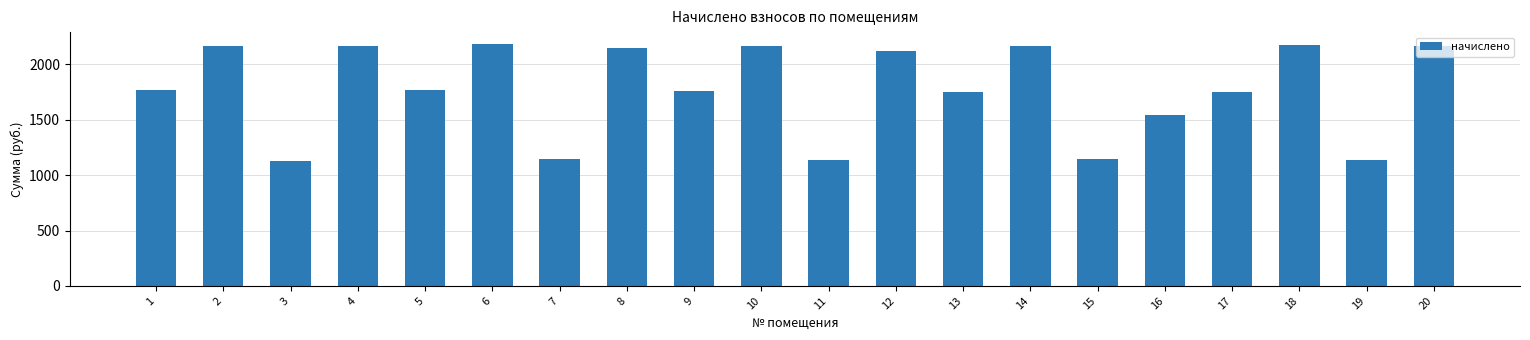

What is the difference between the maximum and minimum values?

1050.8